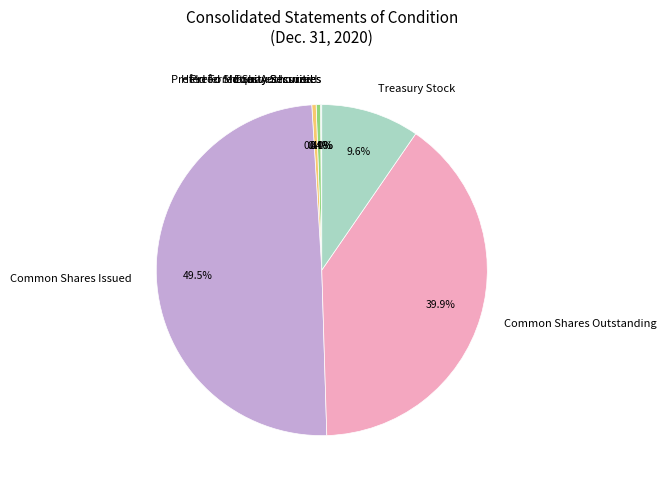

What percentage is NOT represented by Preferred Shares Issued?

99.6%